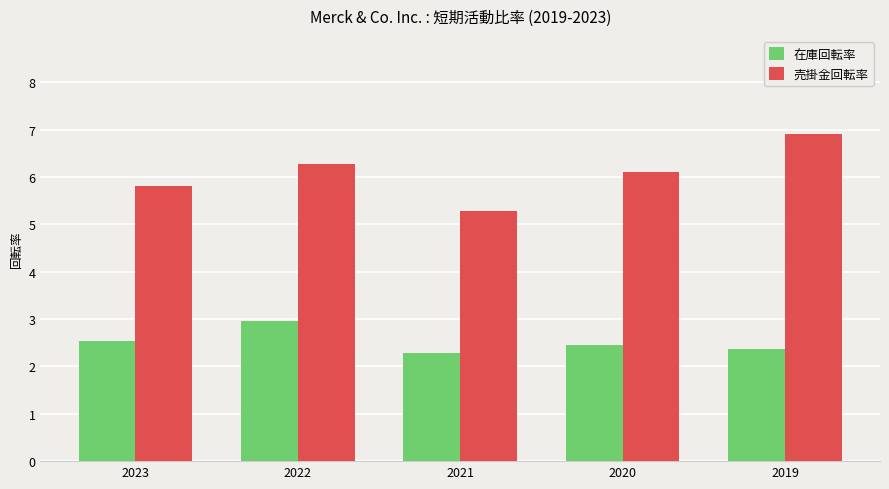

How many bars are there in each group?

2